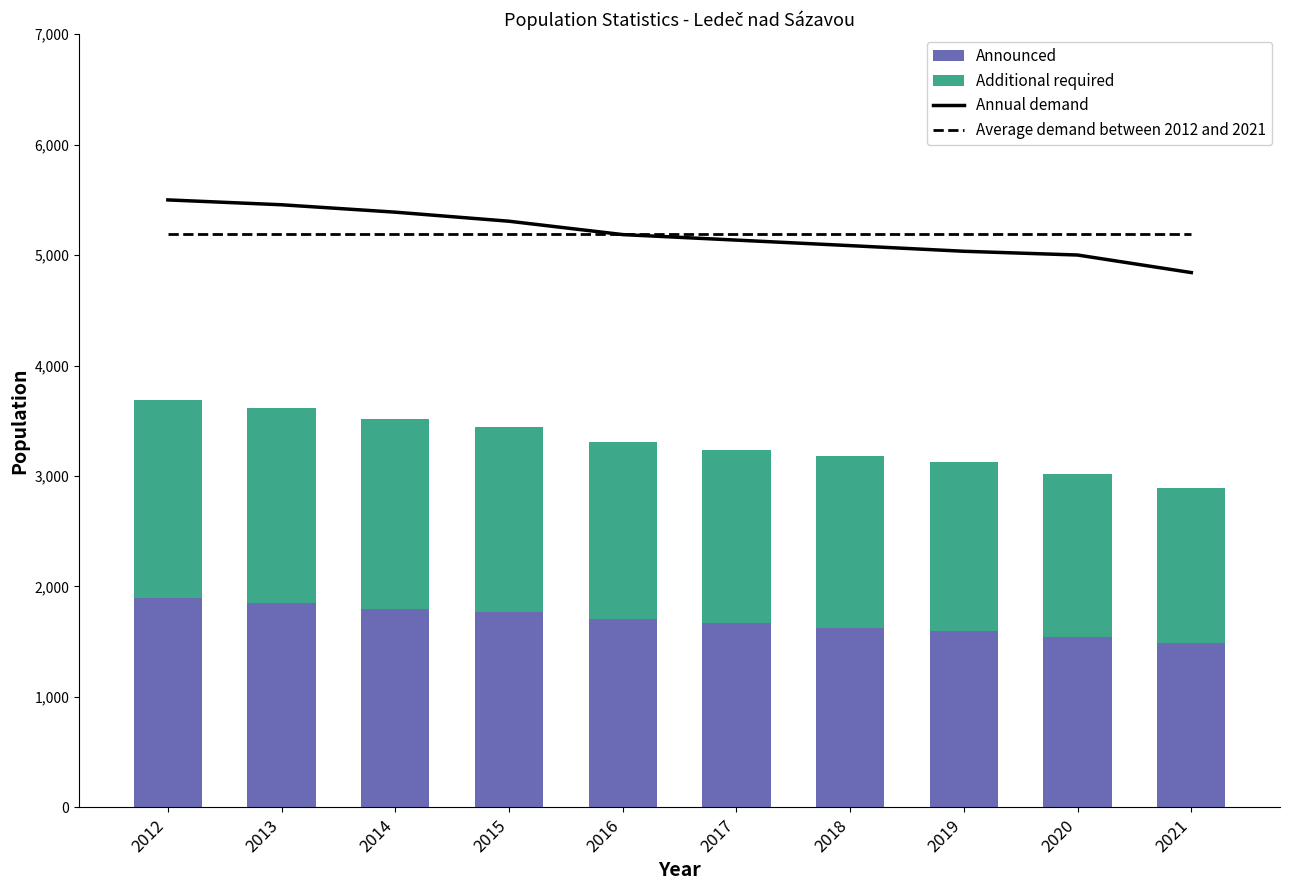

What is the average value of the Additional required series?

1608